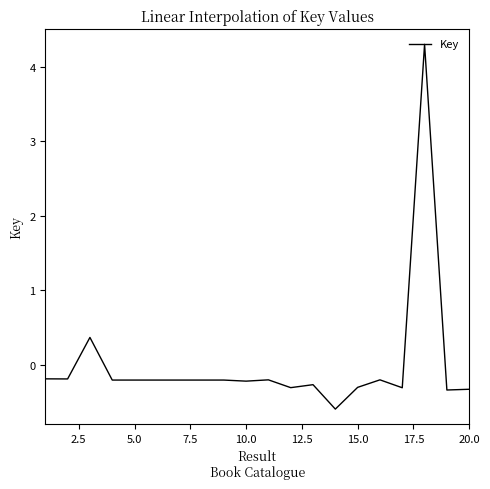

What is the difference between the maximum and minimum values?

4.9